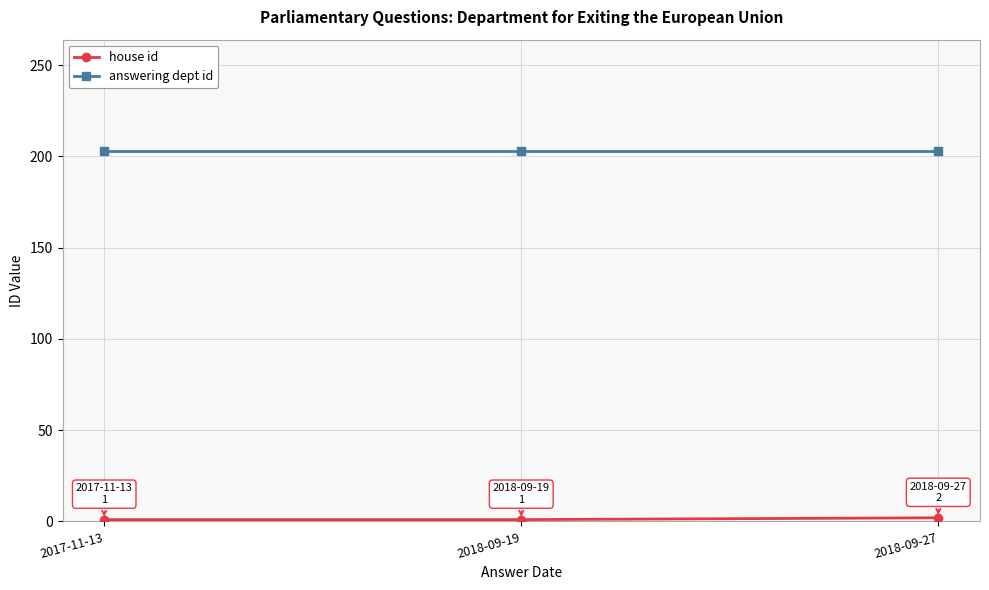

What position from the left is 2018-09-19?

2